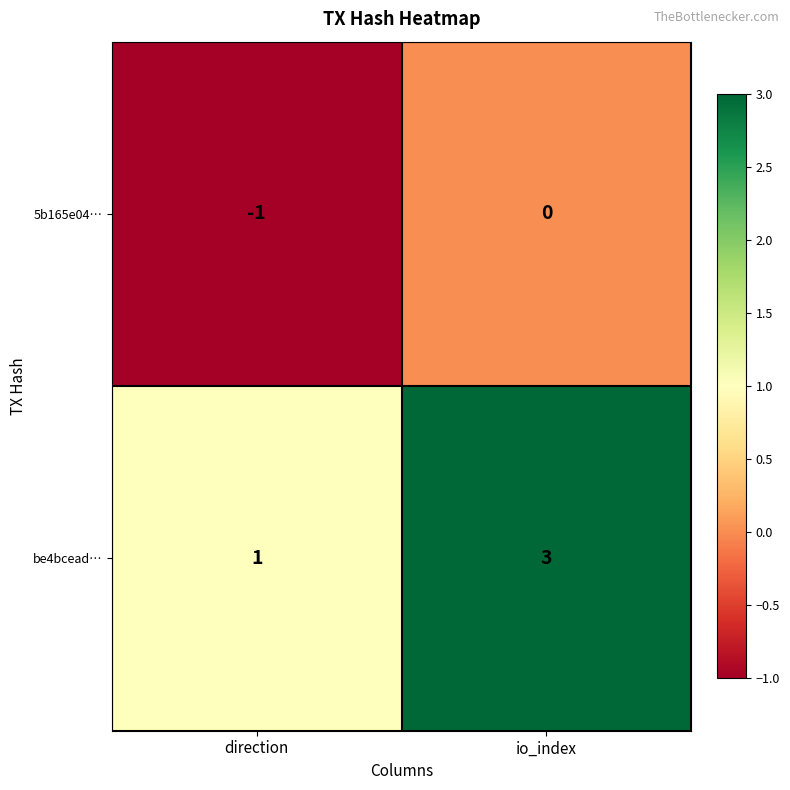

Reading left to right, extract all data points from this chart.

5b165e04…: direction=-1	io_index=0
be4bcead…: direction=1	io_index=3